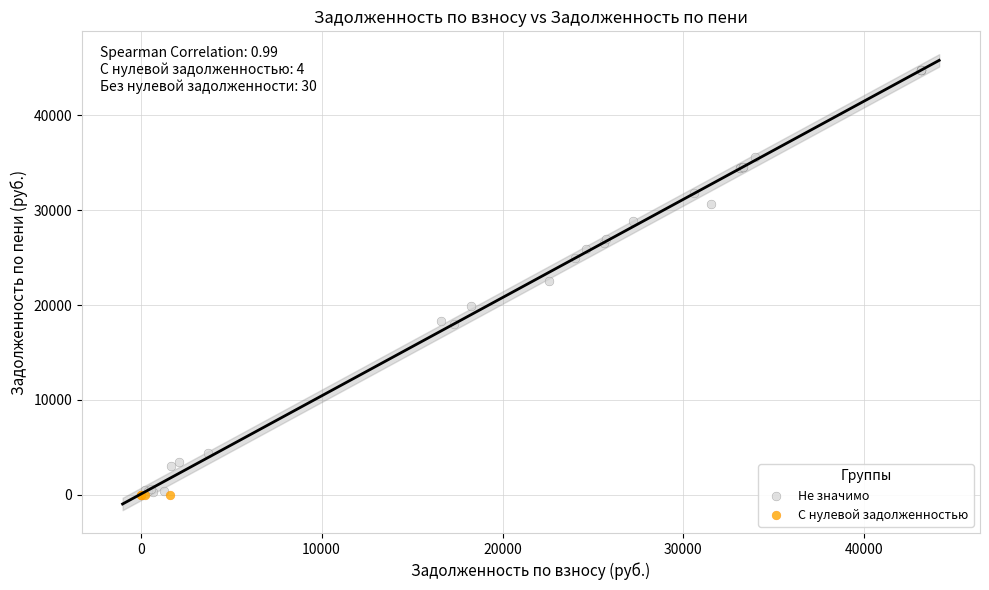

Which series reaches the maximum Y coordinate?

Не значимо